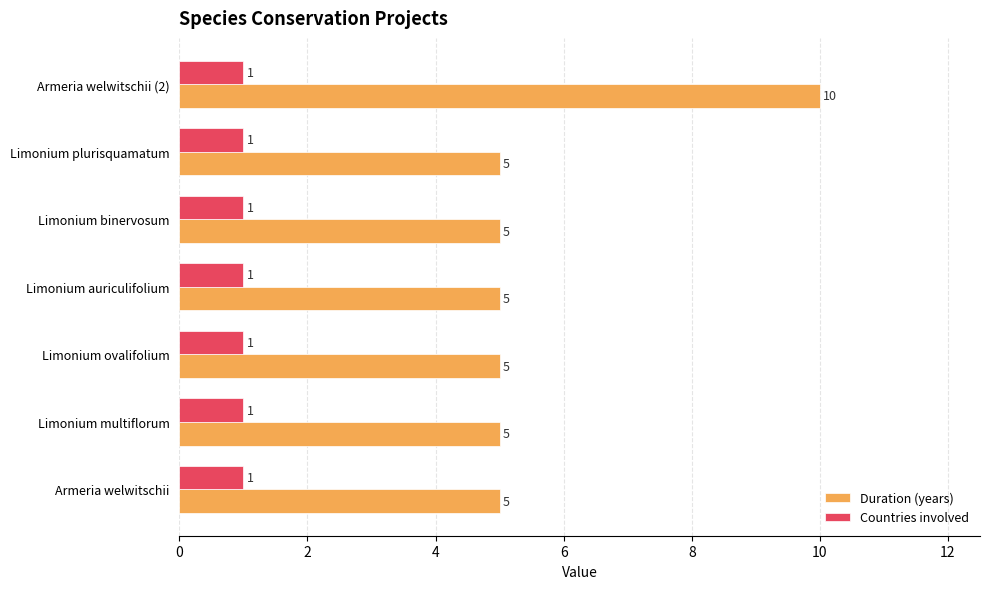

How many Duration (years) values are between 5 and 6?

6